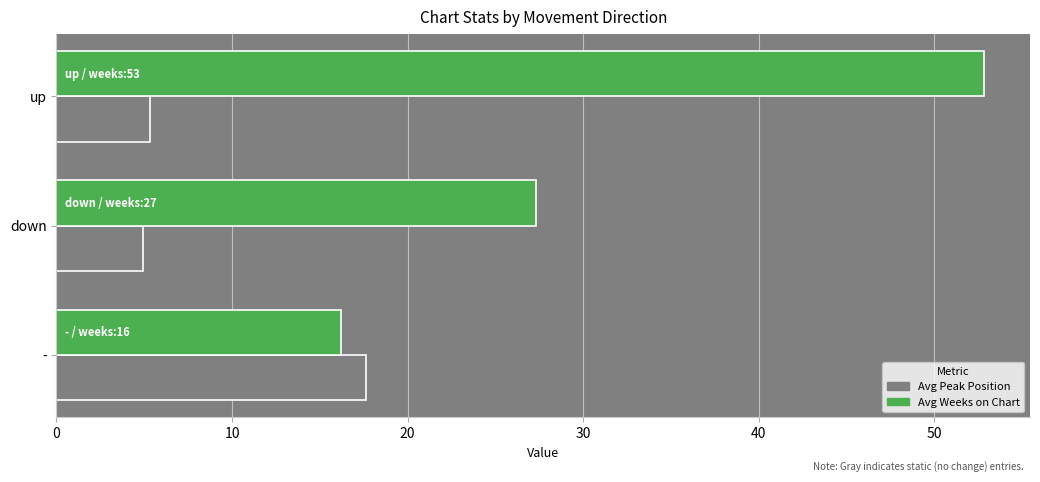

What is the average value of the Avg Peak Position series?

9.3